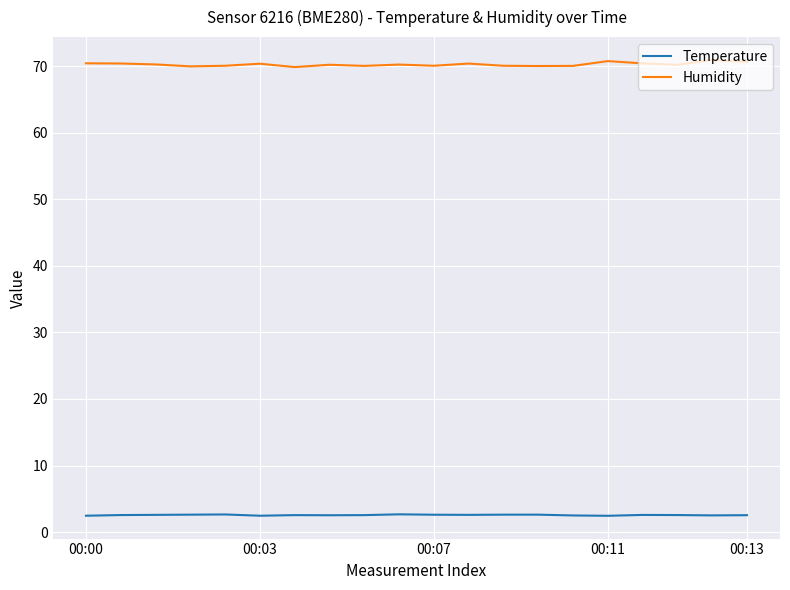

Count the number of categories in the chart.

20